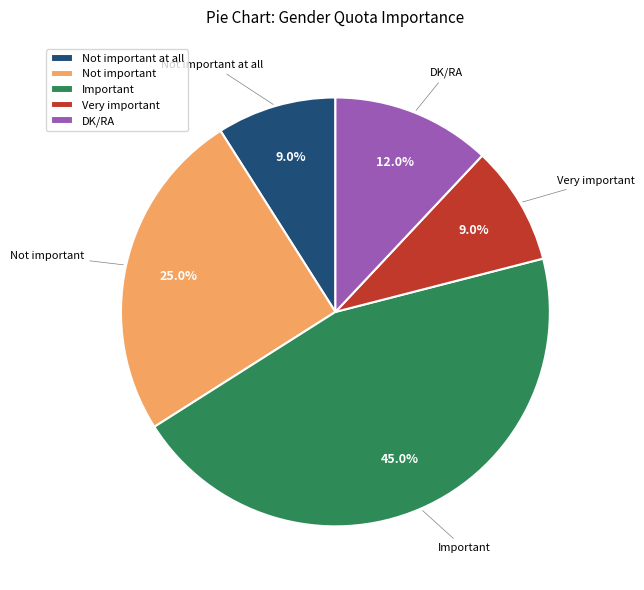

Does Not important account for over 50% of the chart?

No